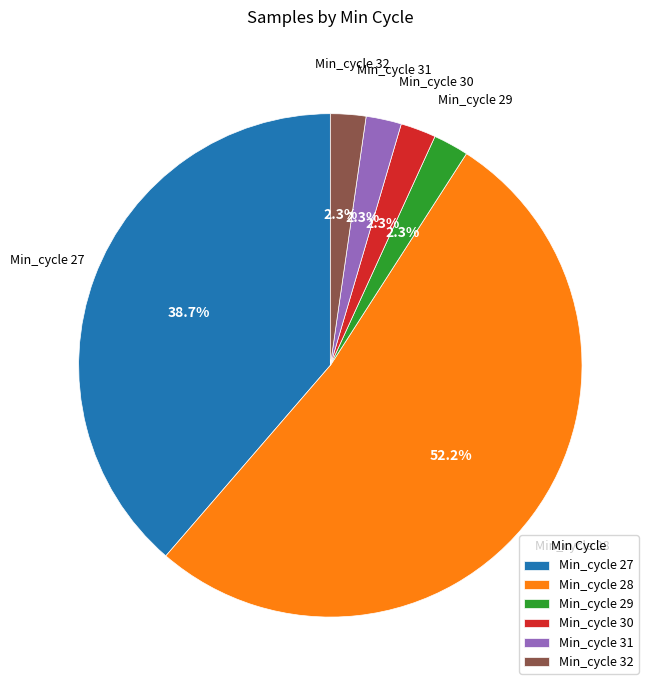

Do Min_cycle 31 and Min_cycle 29 together represent more than half of the pie?

No